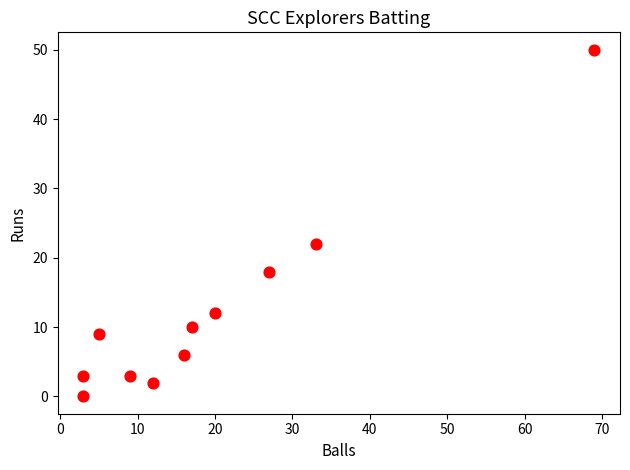

What Y value in the scatter plot is closest to 25?

22